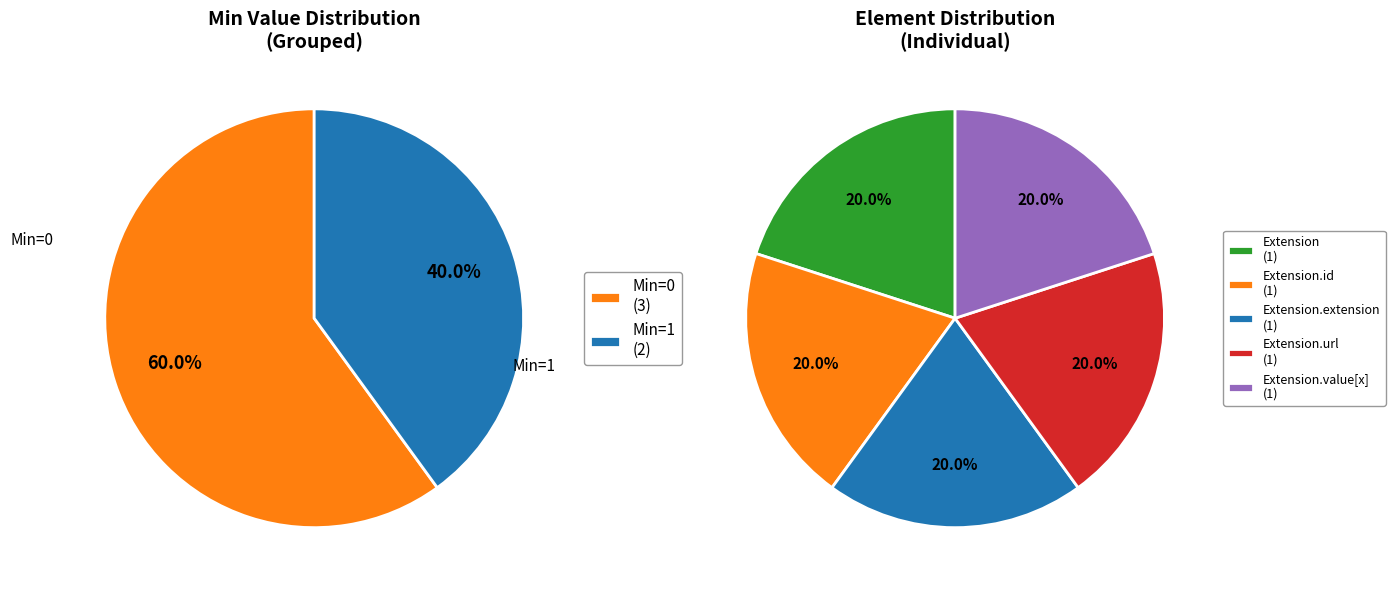

Which category has the biggest portion of the pie?

Extension.url